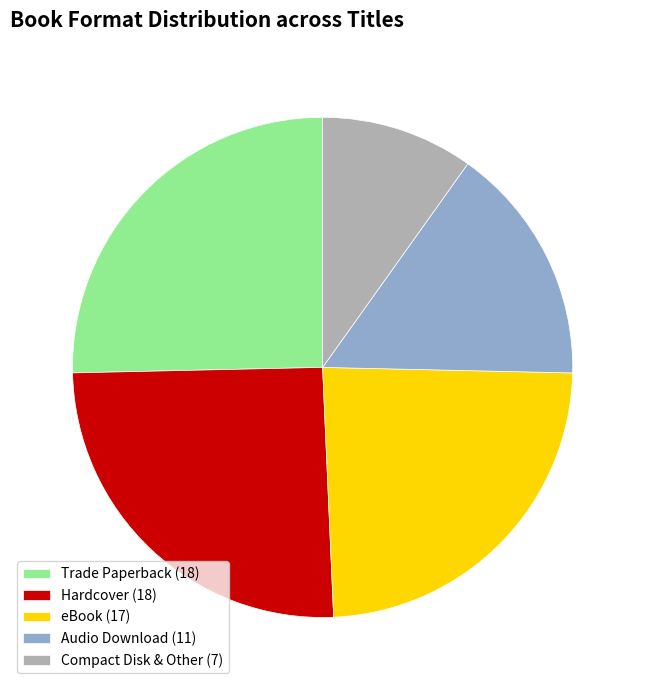

Which slice is the smallest?

Compact Disk & Other (7)